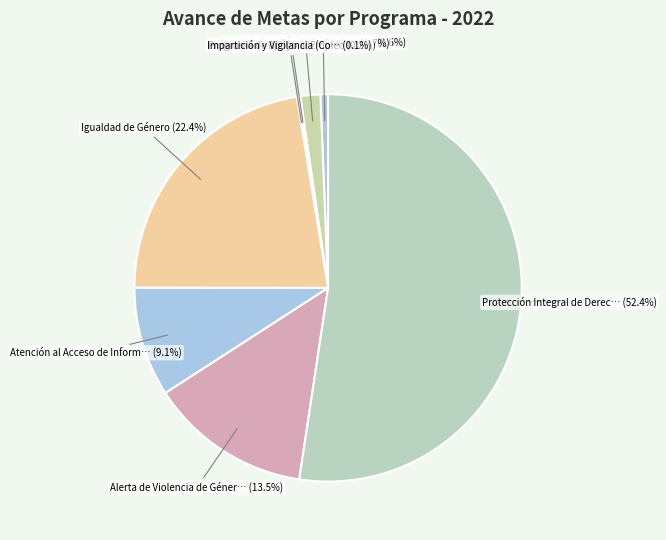

How many slices are in this pie chart?

8